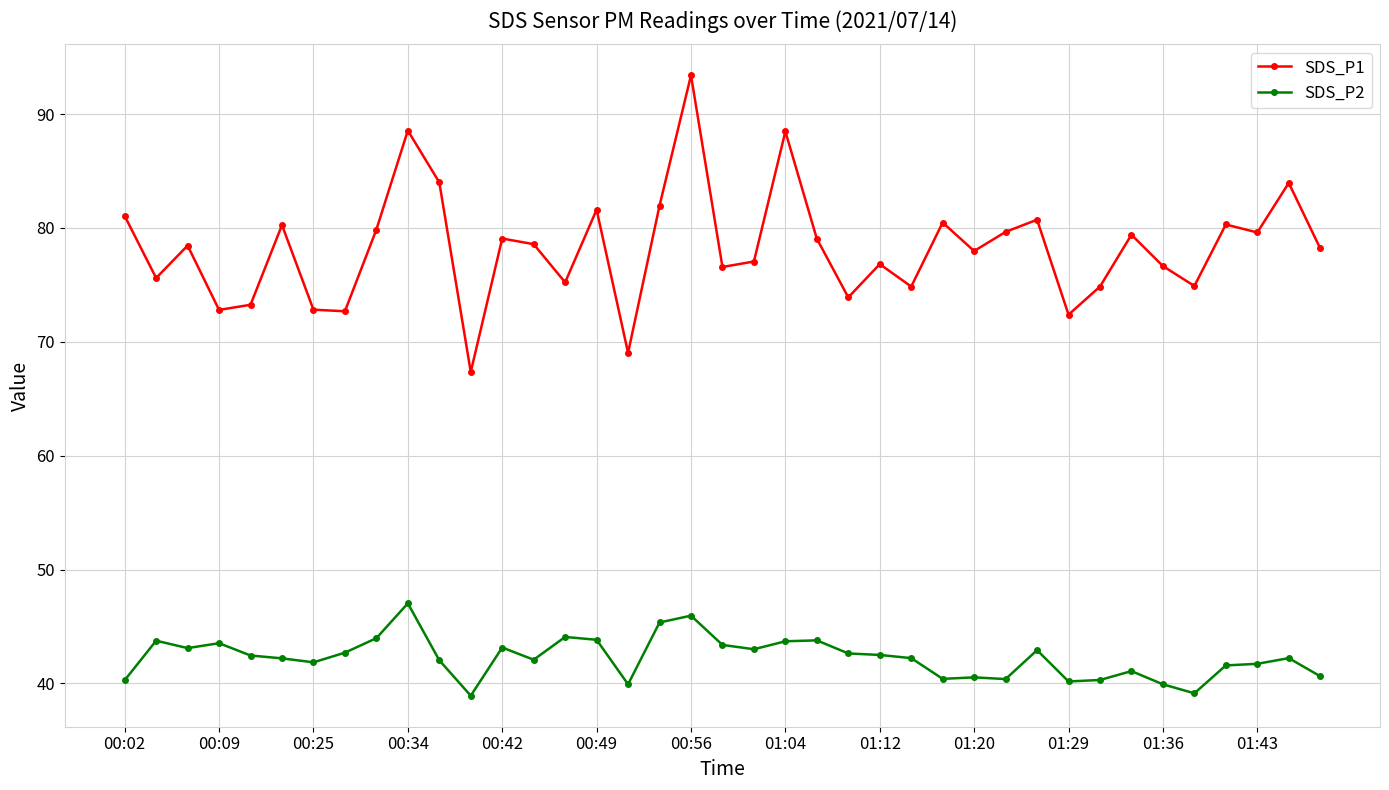

What is the difference between the maximum and minimum values in the SDS_P2 series?

8.1